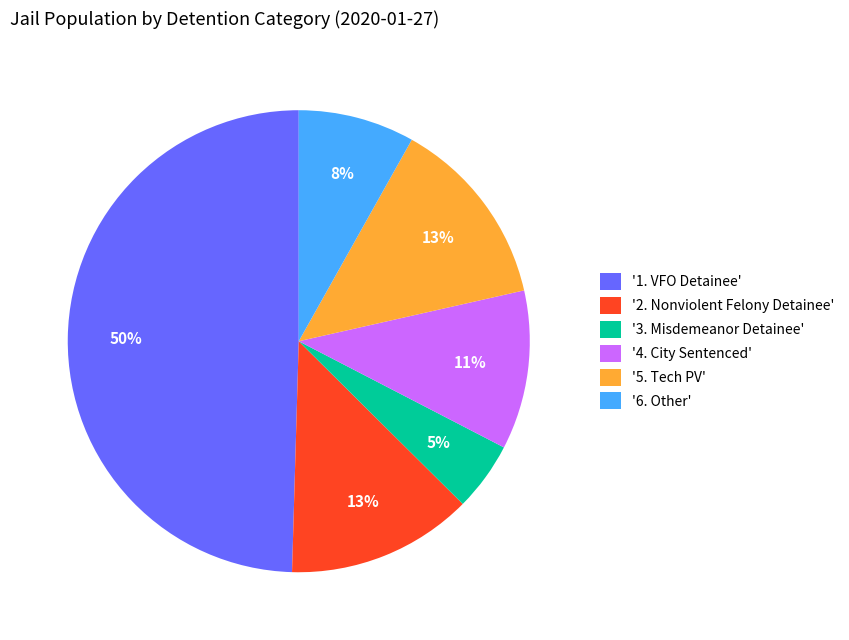

Which slice is the largest?

'1. VFO Detainee'